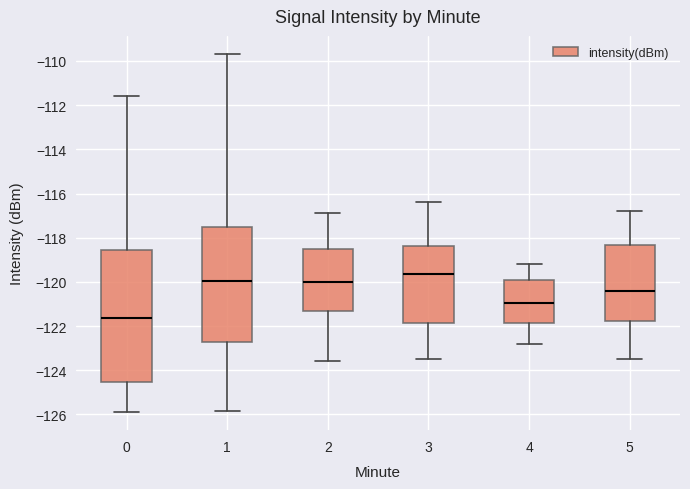

Which box's median line is the highest?

3